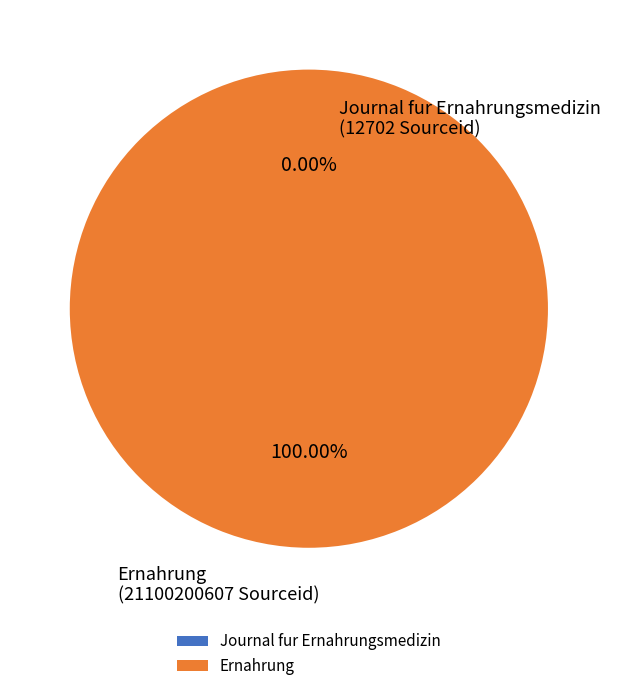

Which category has the biggest portion of the pie?

Ernahrung